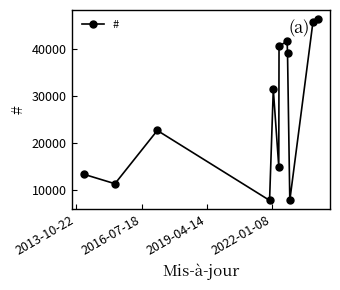

What is the value of the 12th point from the left?

46341